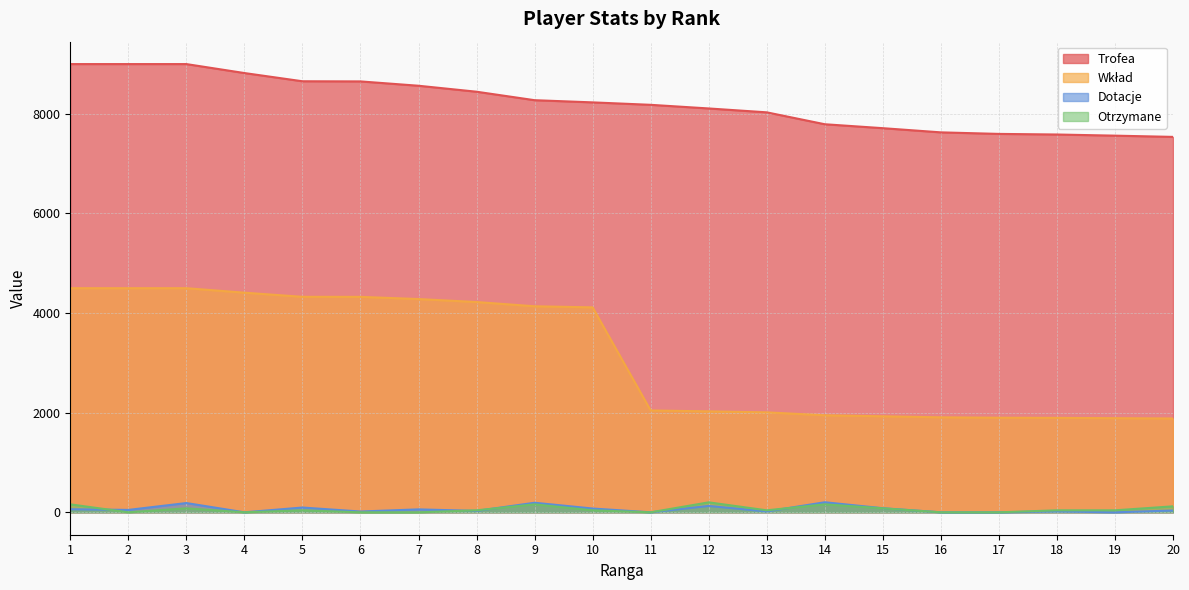

True or false: Wkład and Otrzymane intersect in this chart.

False